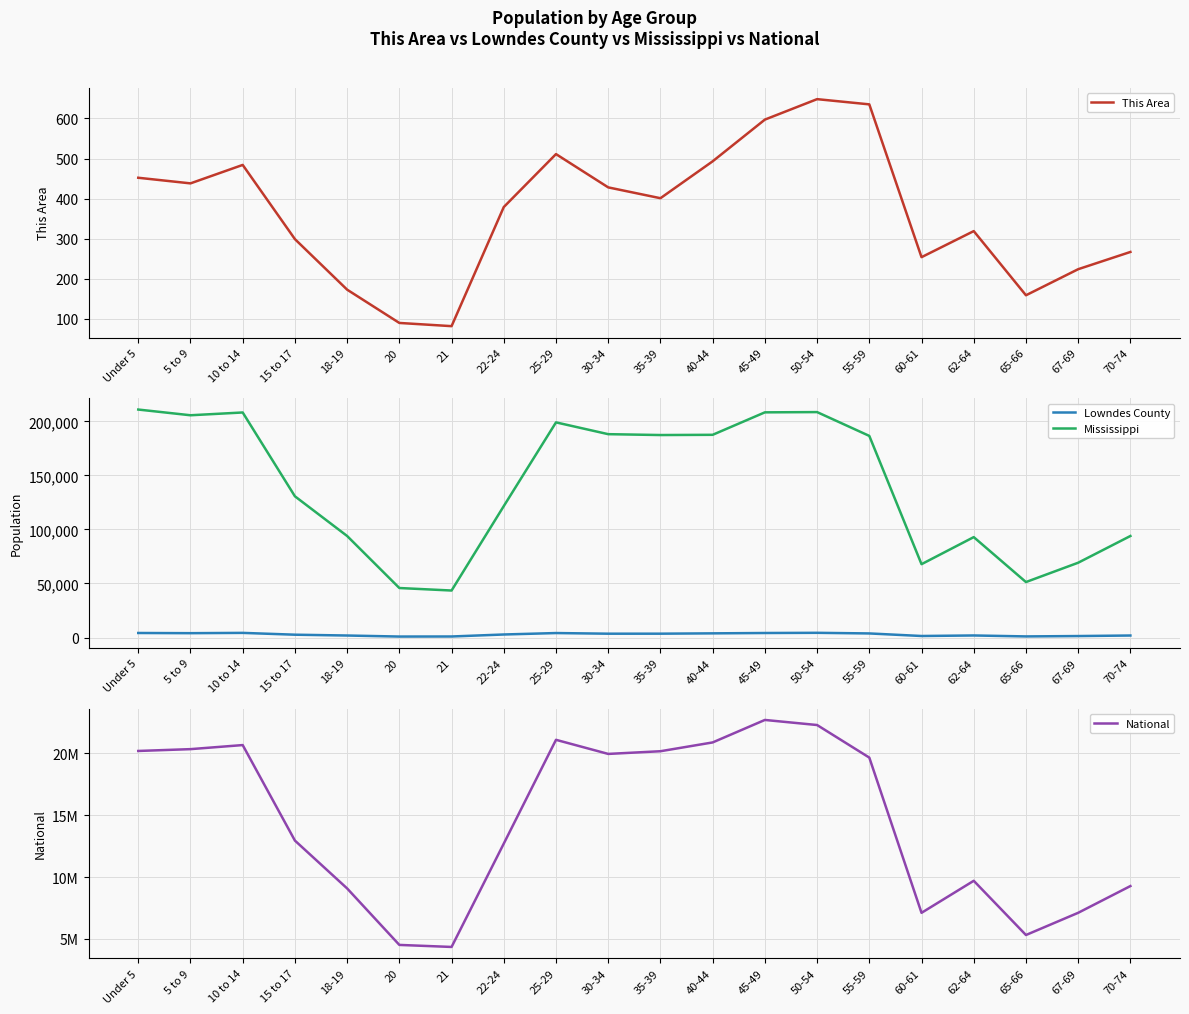

True or false: Mississippi and National intersect in this chart.

False